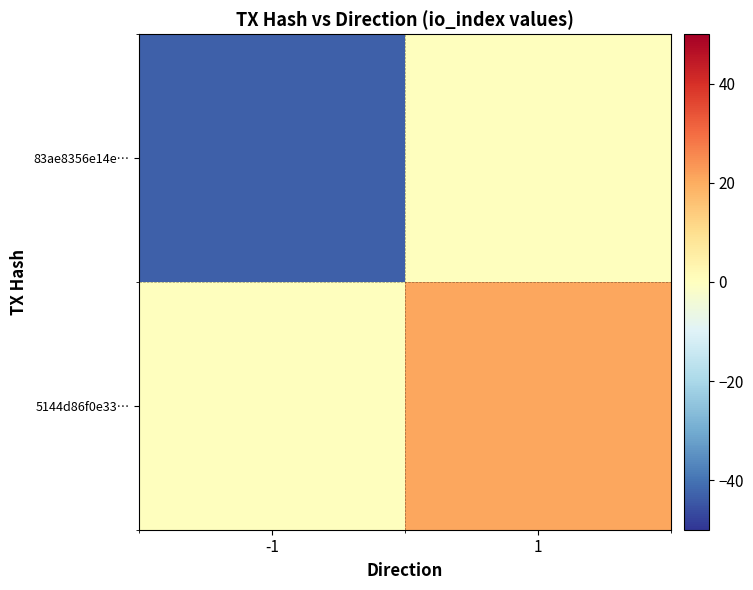

What is the smallest value displayed?

-43